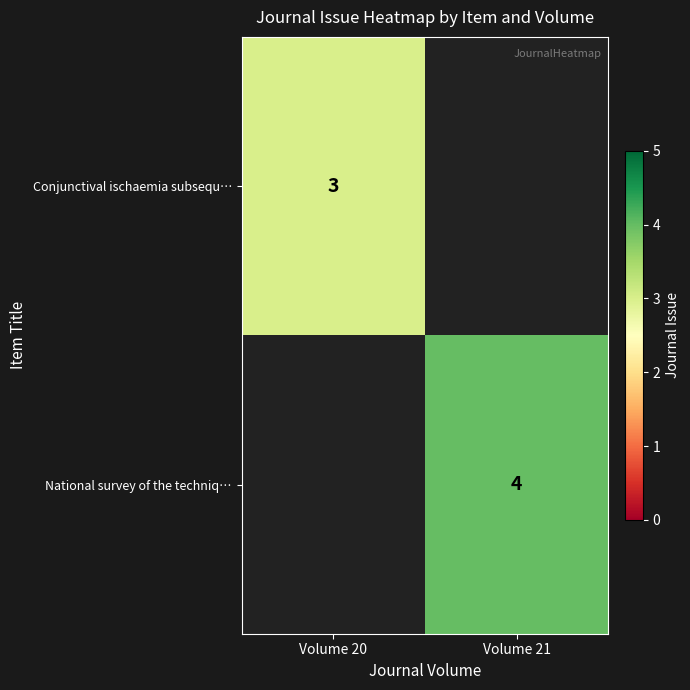

True or false: National survey of the techniq… has a value of 5 at Volume 21.

False